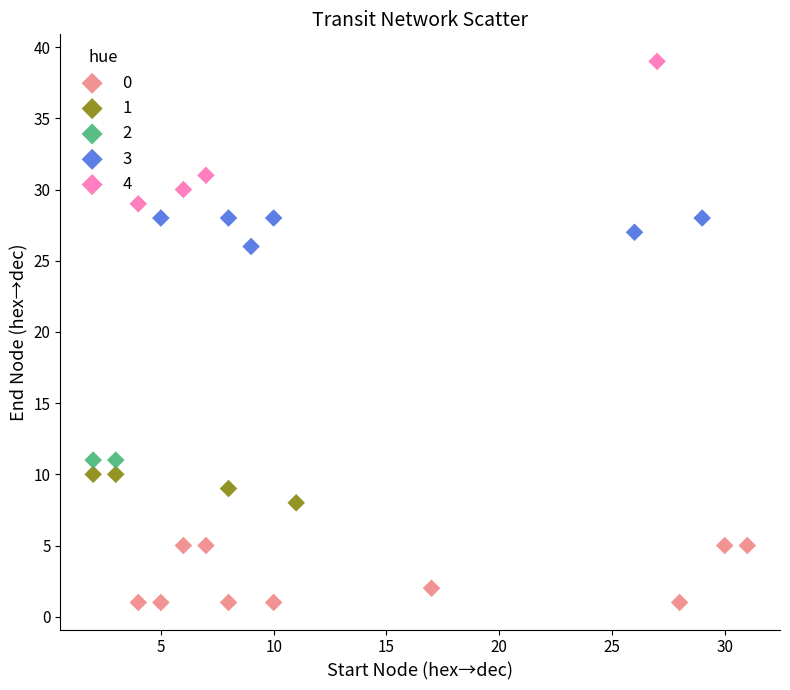

Which series contains the highest Y value?

4